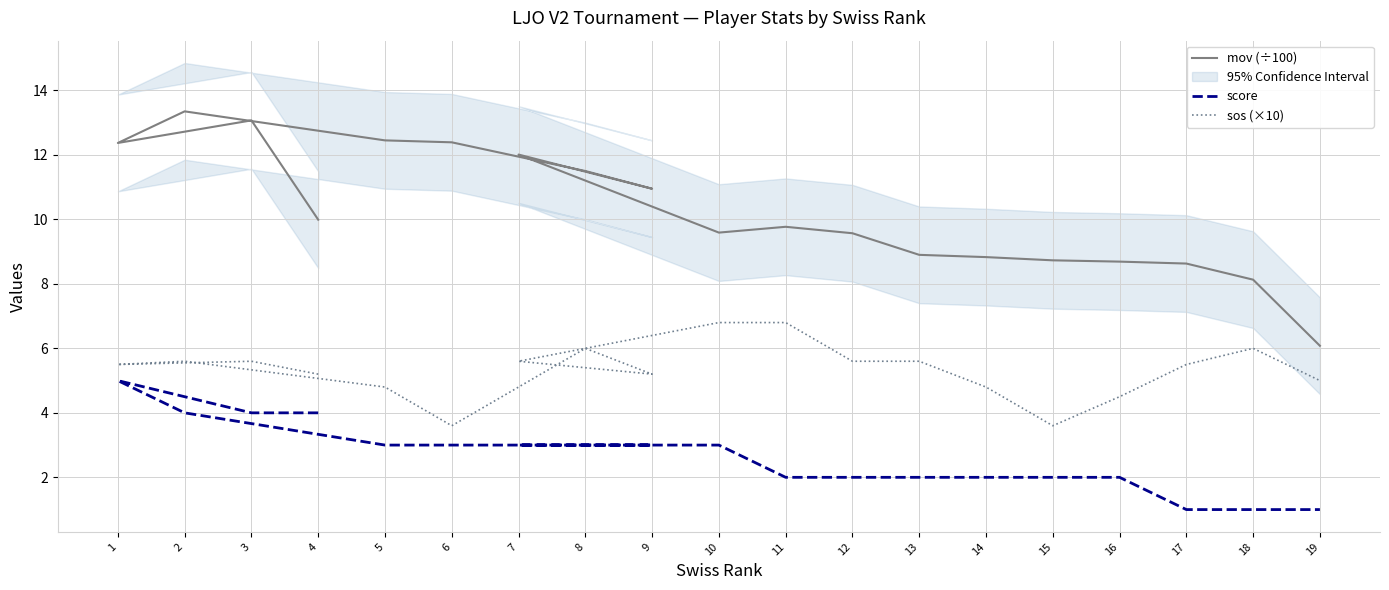

True or false: score and sos (×10) cross at least once.

False